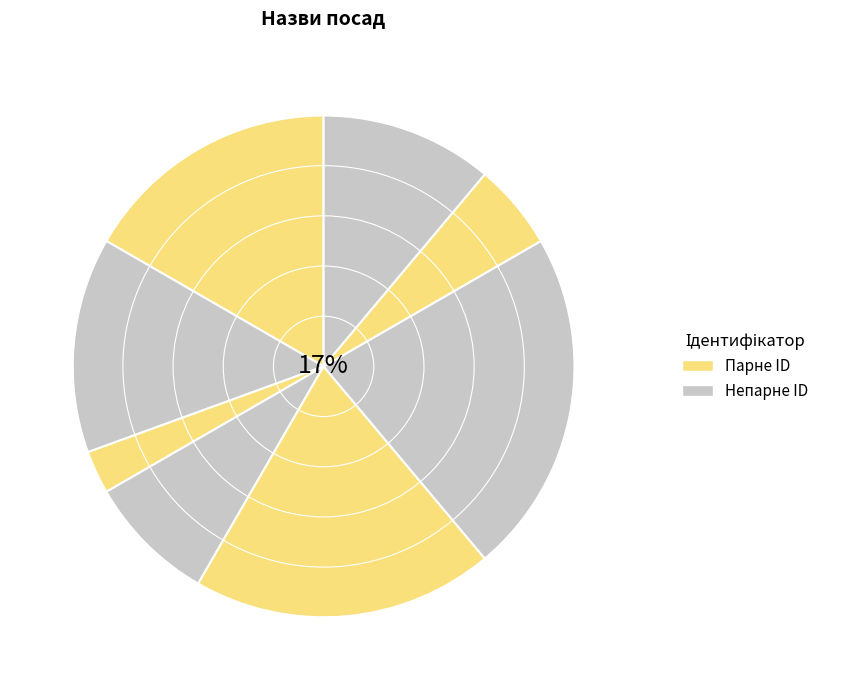

Count the number of slices in the pie.

8